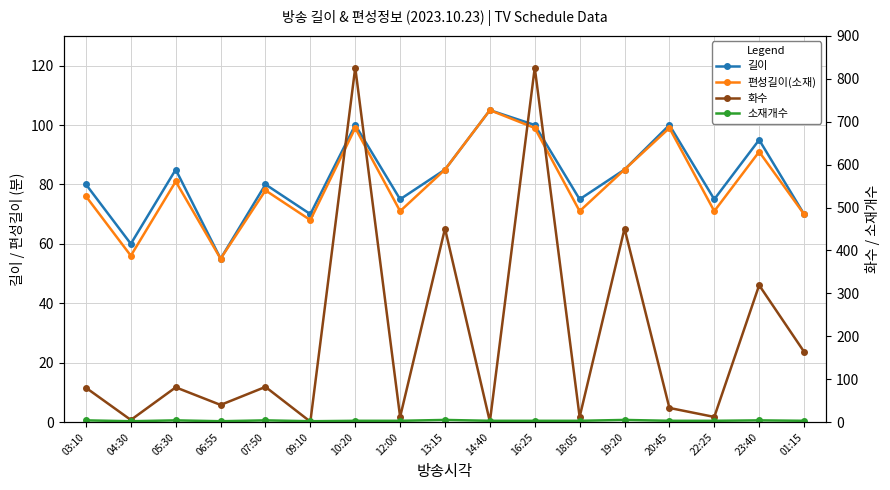

True or false: 길이 and 소재개수 intersect in this chart.

False